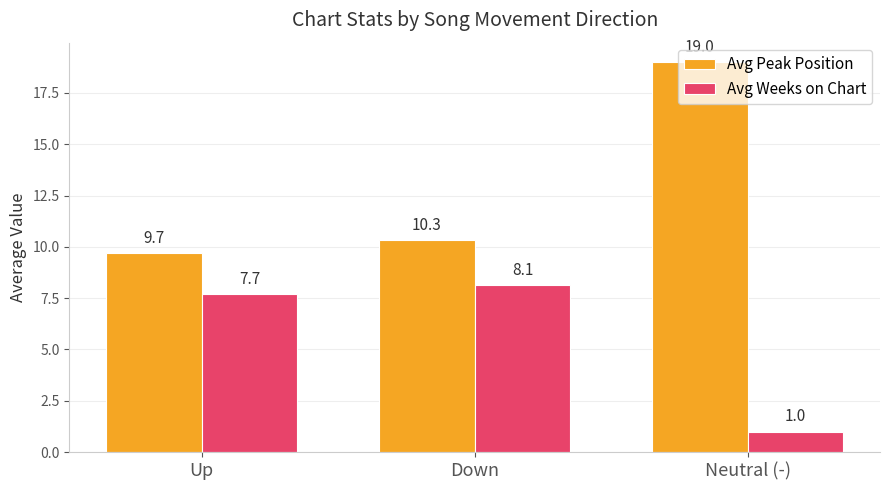

What is the label of the 1st bar from the right?

Neutral (-)